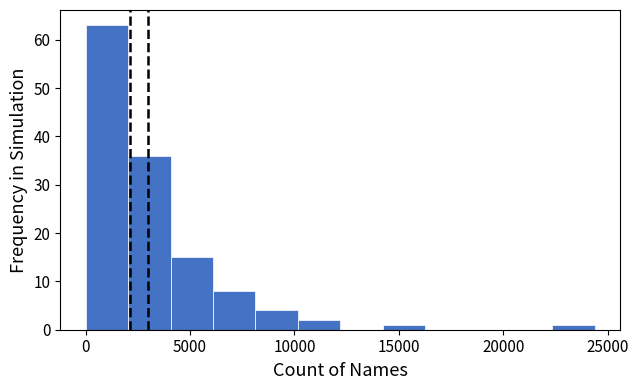

Reading left to right, list every bar in this chart as the range it spans on the x-axis followed by its height. Neither the bar edges nor the heights are printed on the chart, so give them approximately, as read against the axes.

0 to 2000: 63
2000 to 4000: 36
4000 to 6000: 15
6000 to 8000: 8
8000 to 10000: 4
10000 to 12000: 2
12000 to 14000: 0
14000 to 16500: 1
16500 to 18500: 0
18500 to 20500: 0
20500 to 22500: 0
22500 to 24500: 1